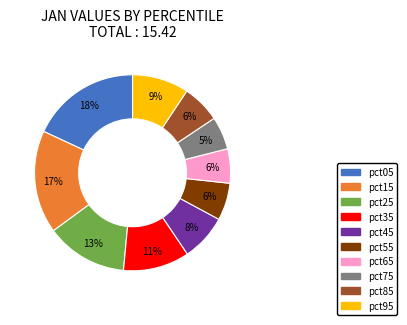

Between pct75 and pct15, which is larger?

pct15